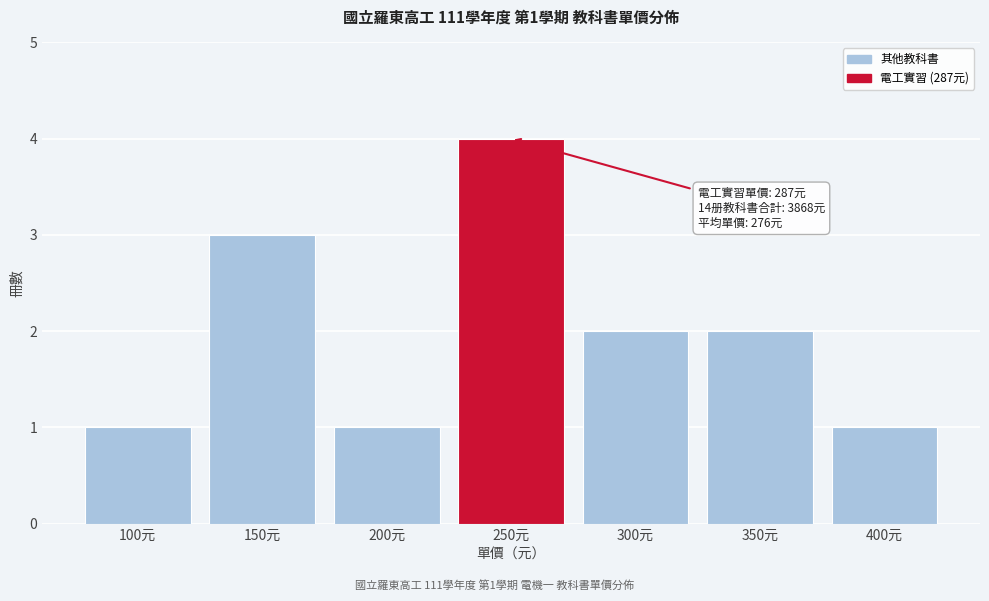

Reading left to right, extract all data points from this chart.

100元=1	150元=3	200元=1	250元=4	300元=2	350元=2	400元=1